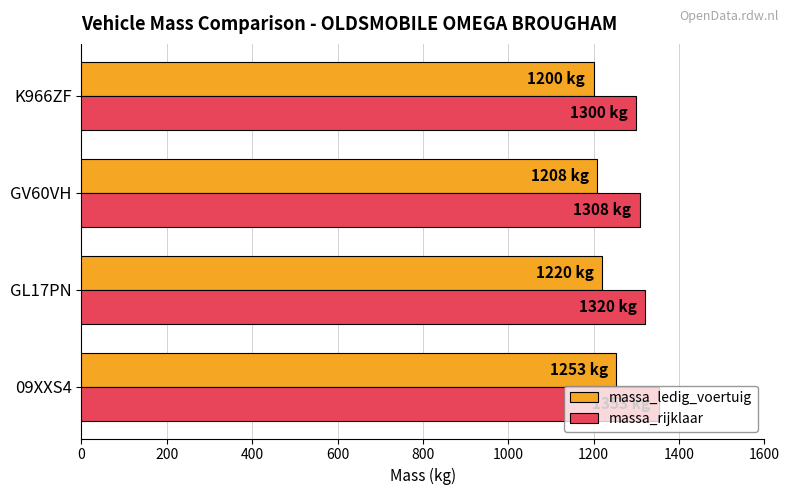

Which series has the largest total across all categories?

massa_rijklaar